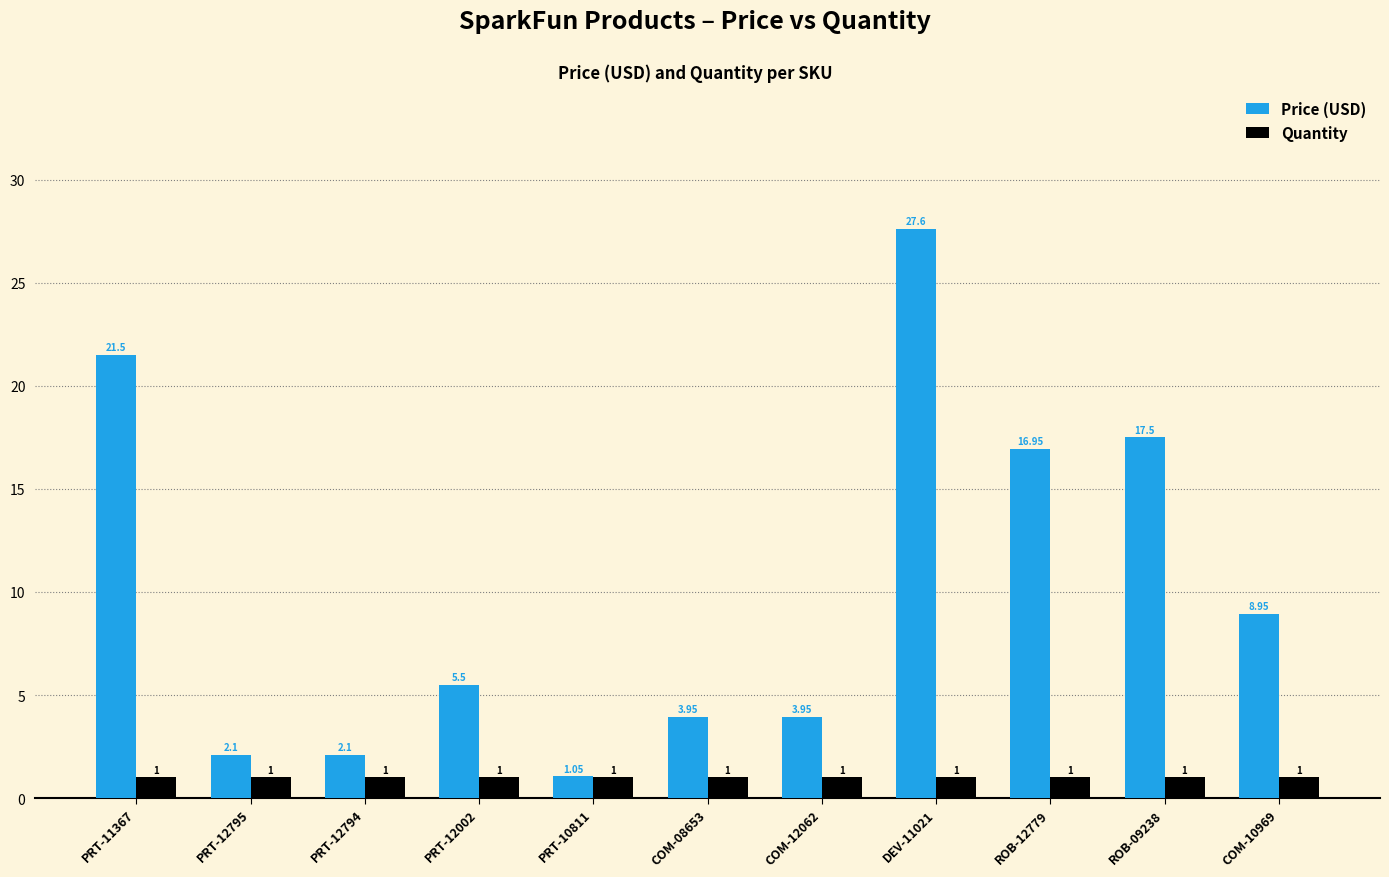

List the series in order of their overall mean, lowest first.

Quantity, Price (USD)